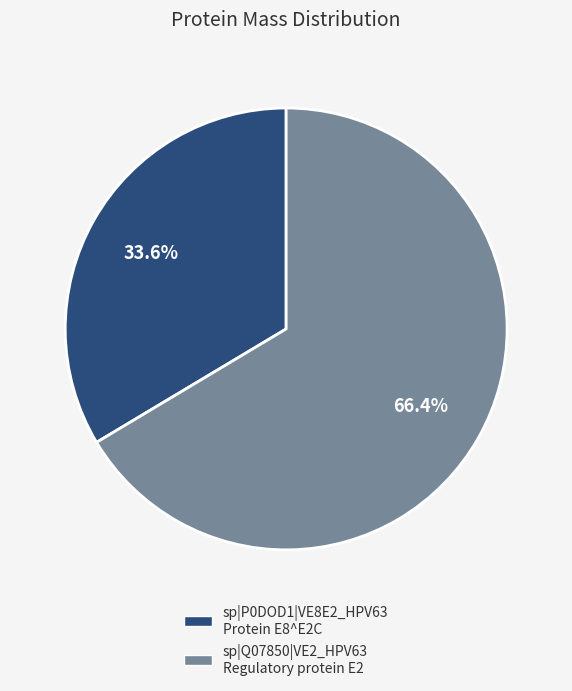

To the nearest percent, what portion does sp|Q07850|VE2_HPV63 represent?

66%